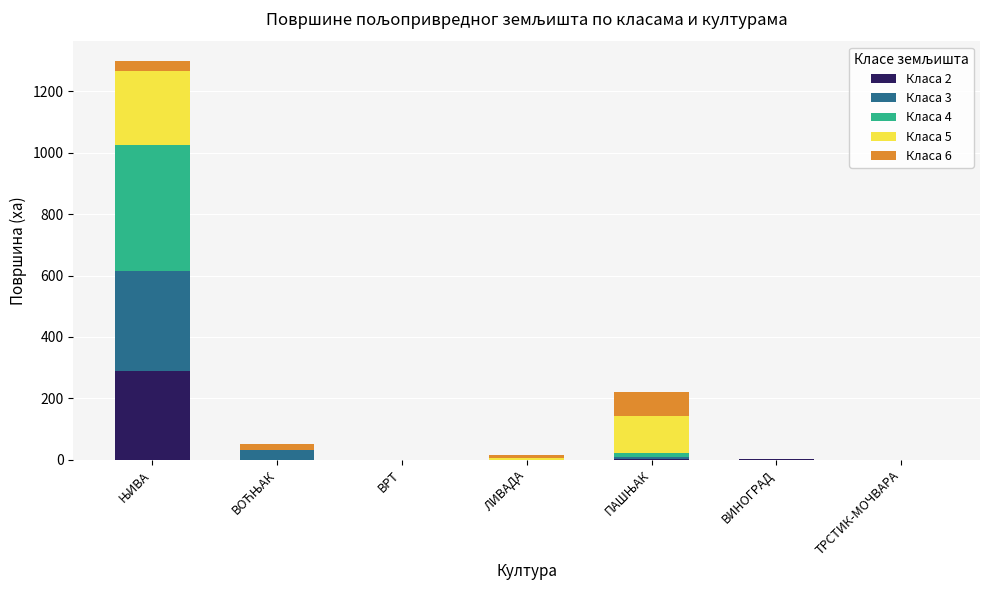

What is the maximum value for Класа 2?

288.2